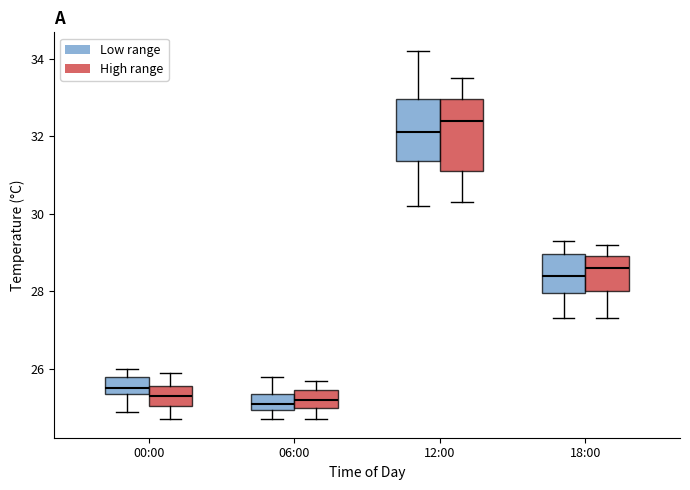

Which box is the tallest, from its lower edge to its upper edge?

12:00 (High range)